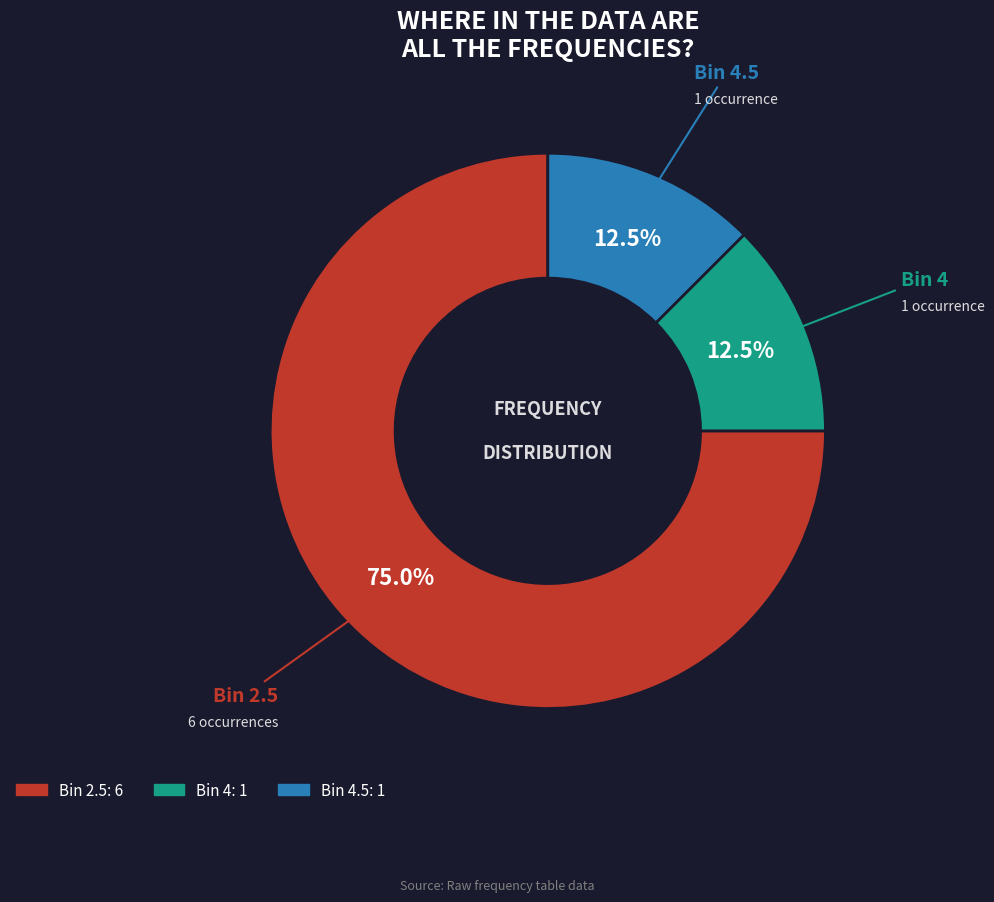

Is there any slice that represents more than half of the pie?

Yes